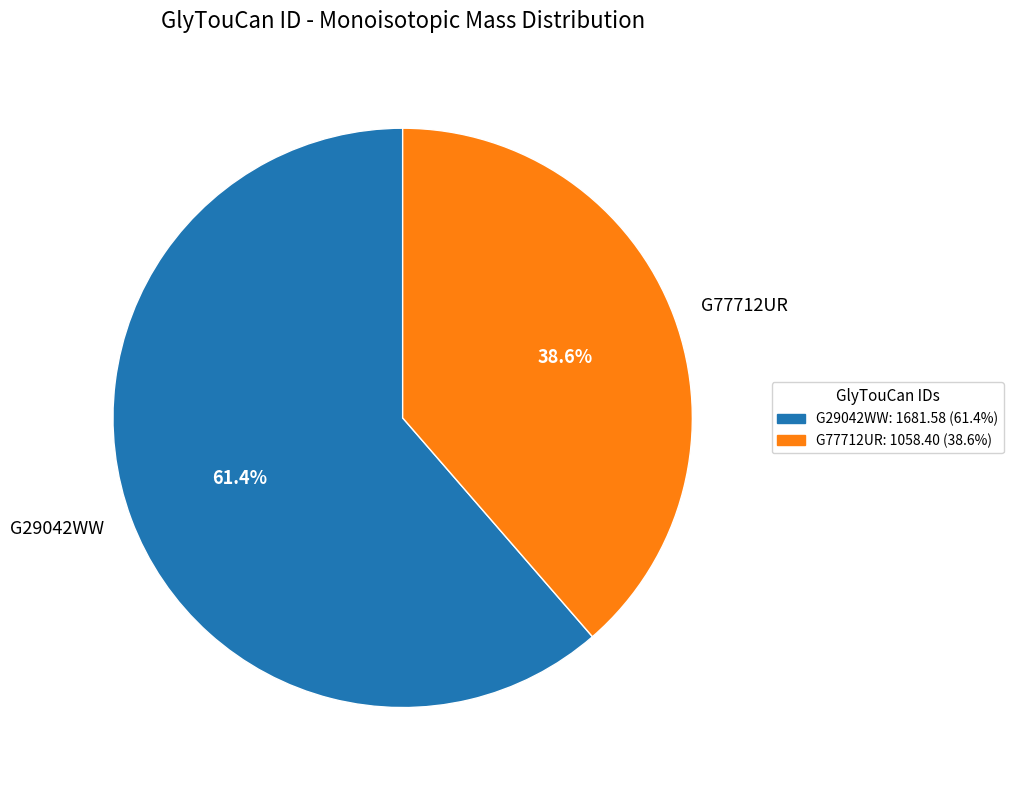

Rank the categories by value from highest to lowest.

G29042WW, G77712UR